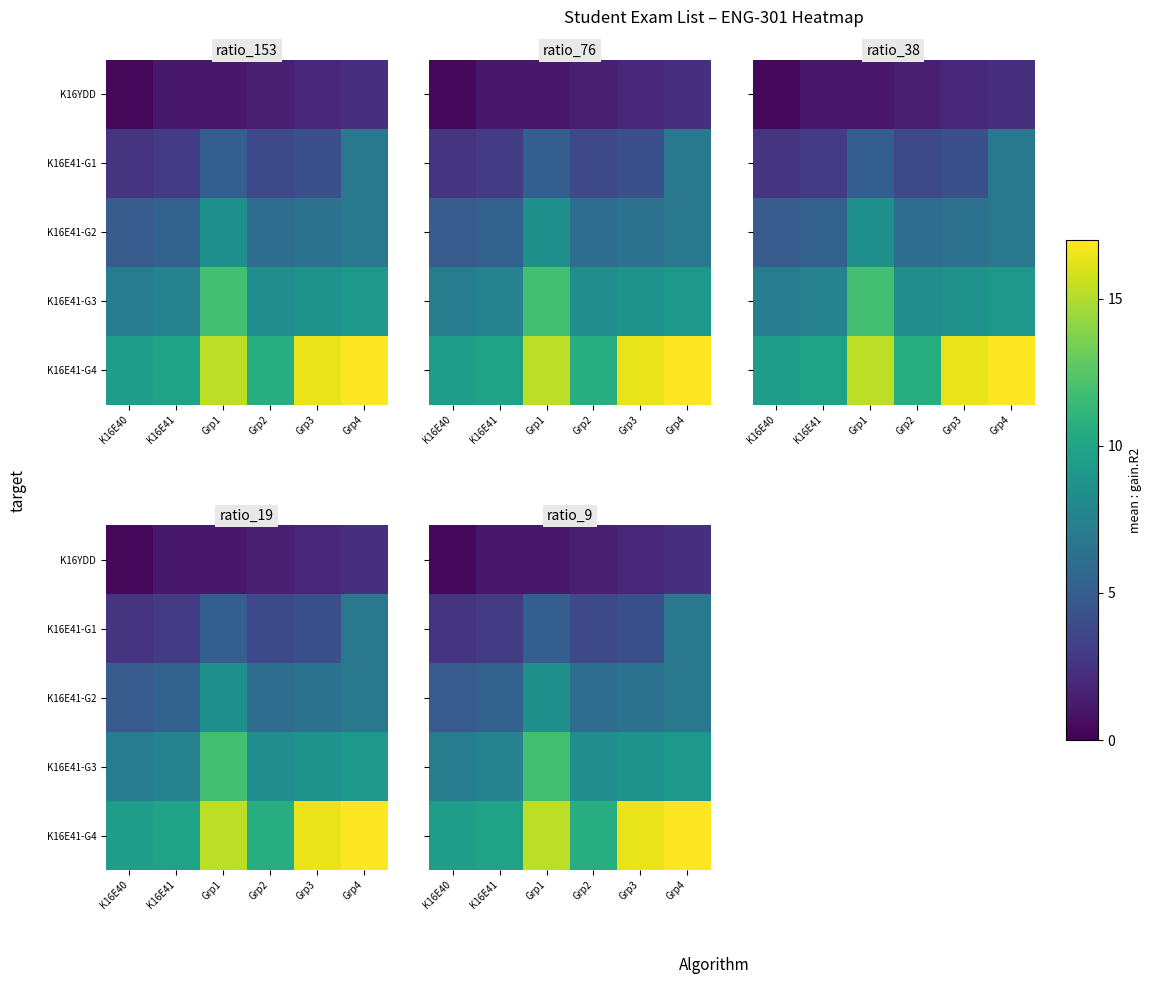

How many data points does each series have?

6